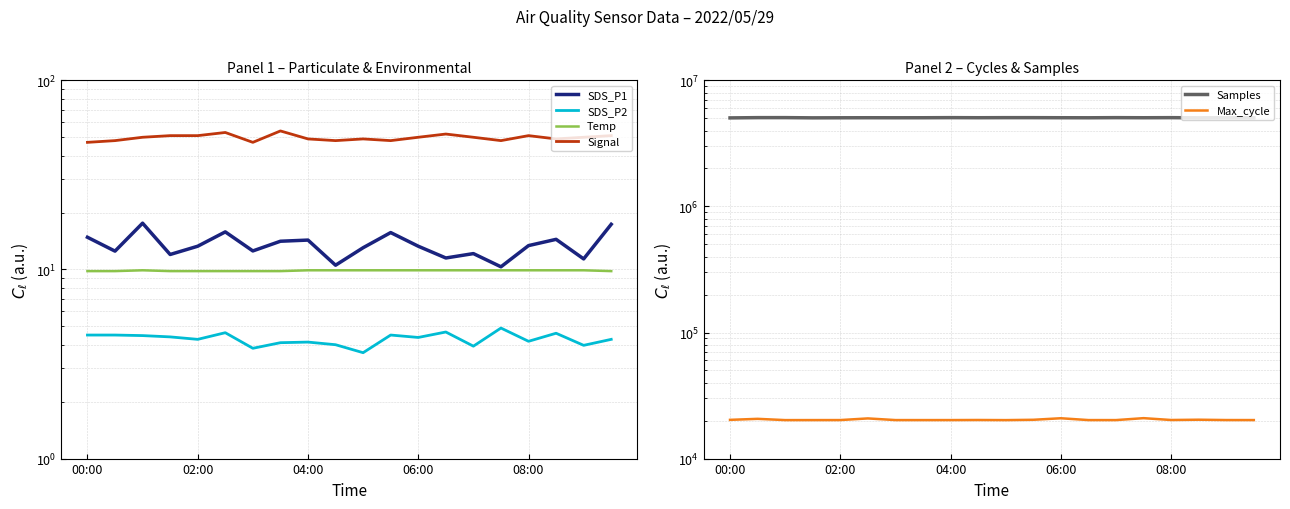

Does the chart have visible grid lines?

Yes